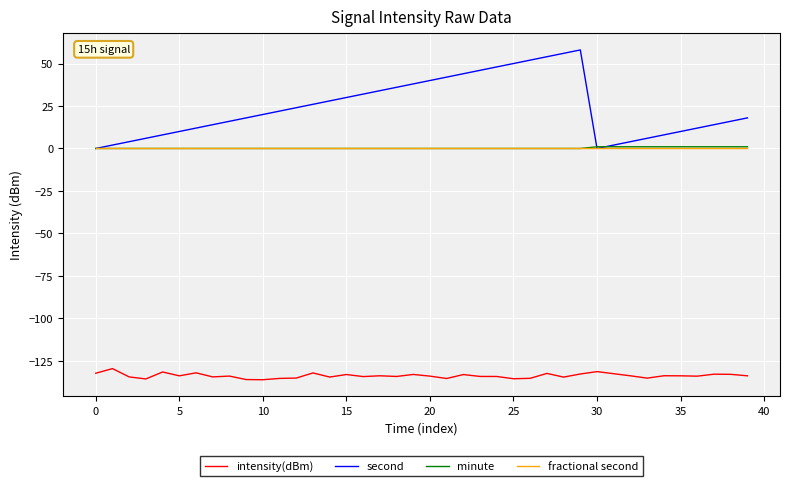

True or false: intensity(dBm) and minute cross at least once.

False